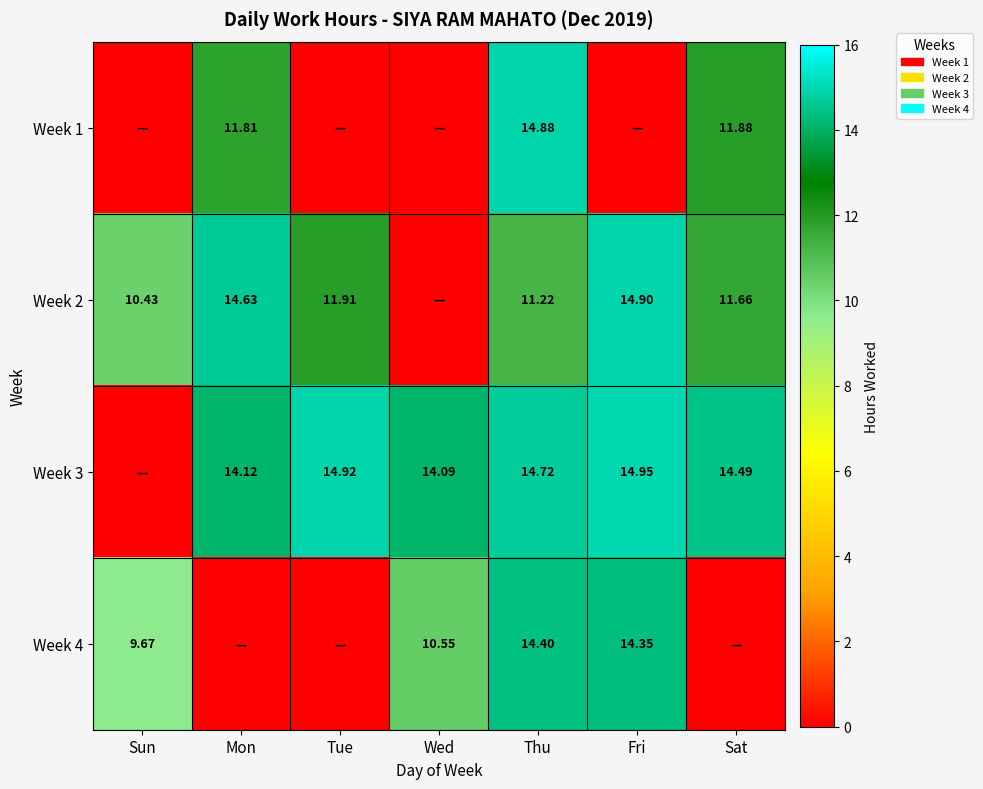

Is the value of Week 4 at Wed greater than the value of Week 3 at Fri?

No